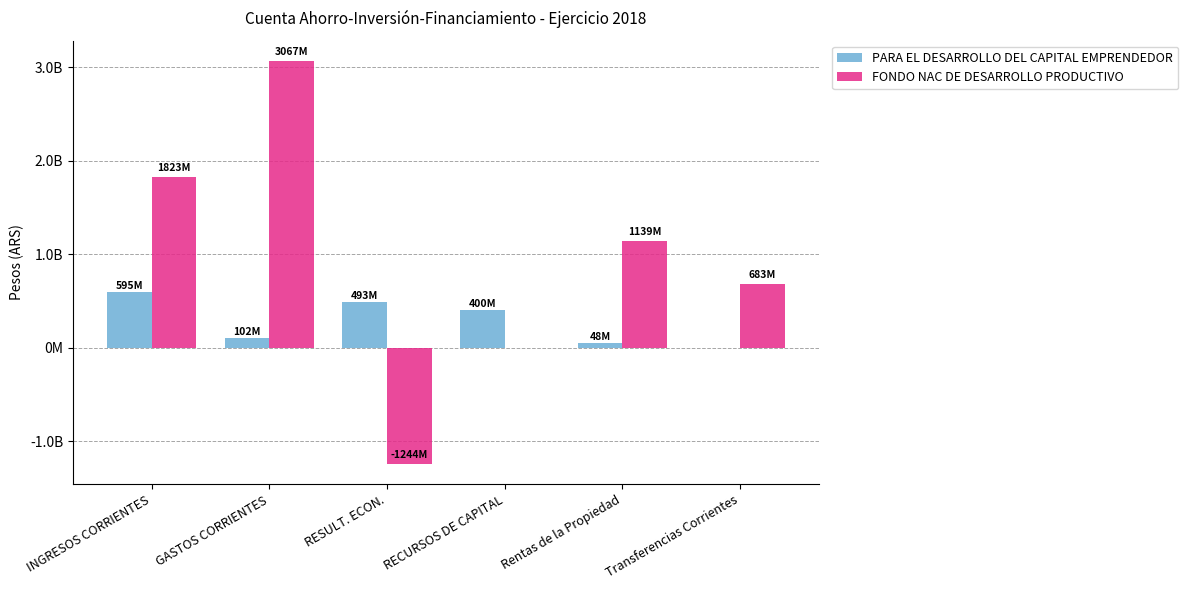

At Transferencias Corrientes, list the series in order from smallest to largest.

PARA EL DESARROLLO DEL CAPITAL EMPRENDEDOR, FONDO NAC DE DESARROLLO PRODUCTIVO